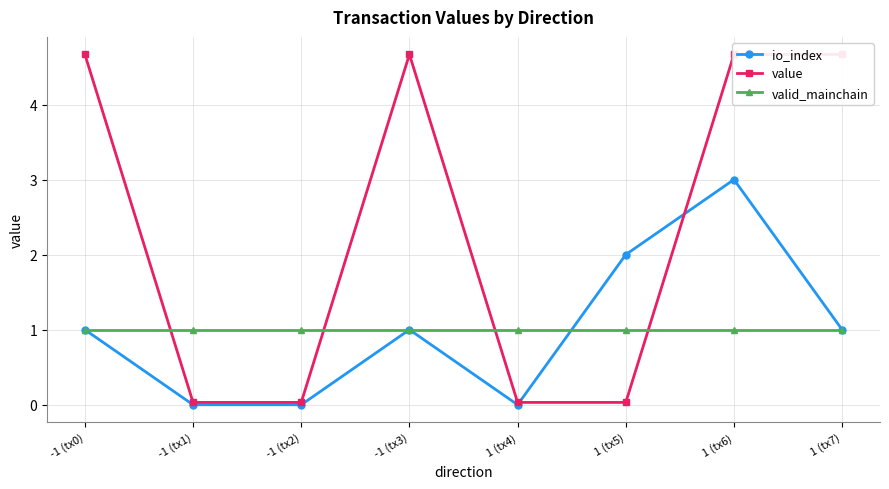

What is the label of the 1st point from the left?

-1 (tx0)